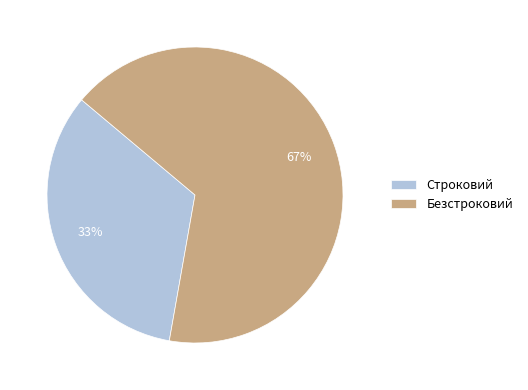

To the nearest percent, what is the average slice percentage?

50%